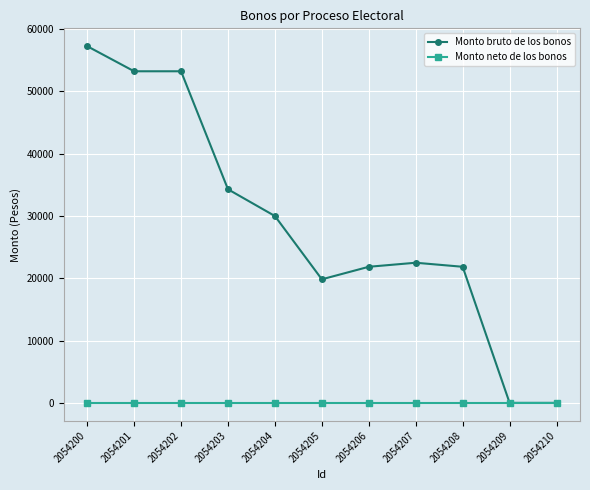

The Monto neto de los bonos series shows 0.0 at 2054208. True or false?

True